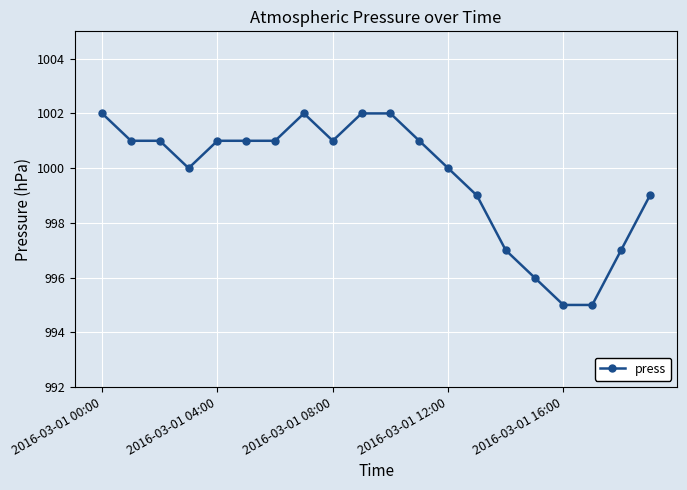

What is the average value?

1000